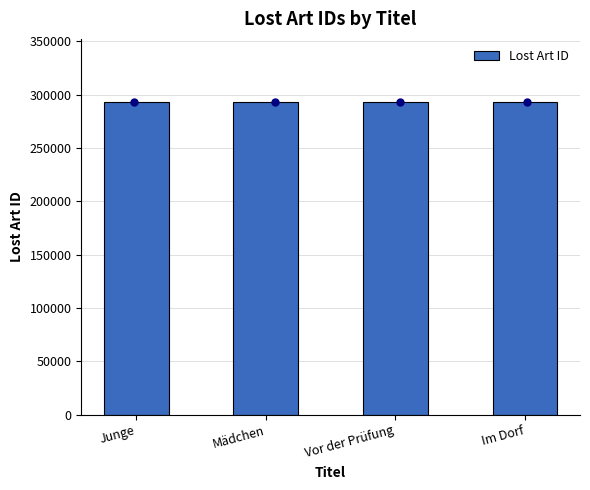

What is the change in value from Junge to Mädchen?

+39